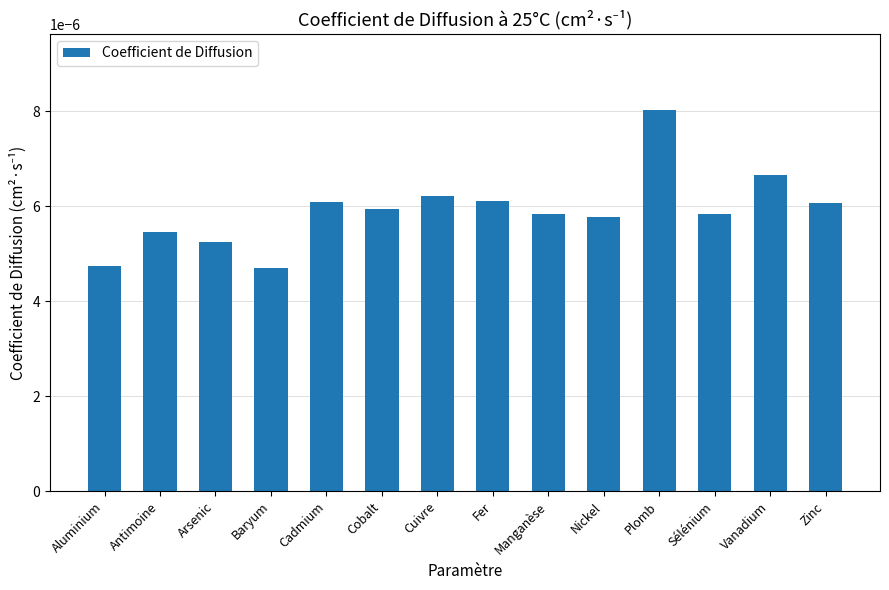

What position from the left is Nickel?

10